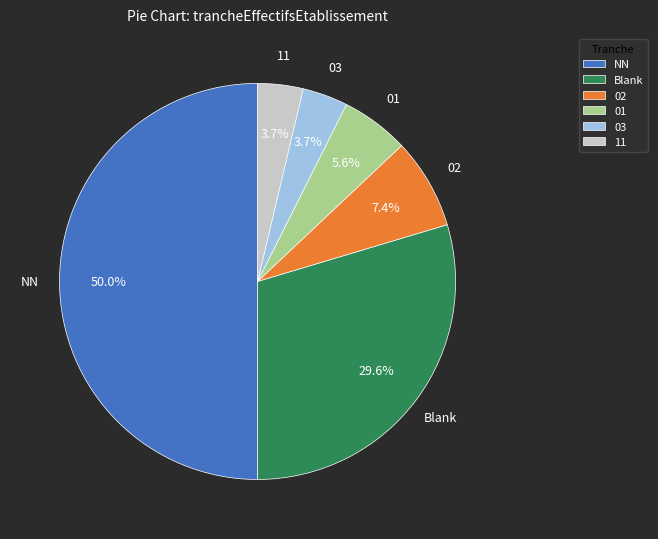

What is the largest slice in the pie chart?

NN